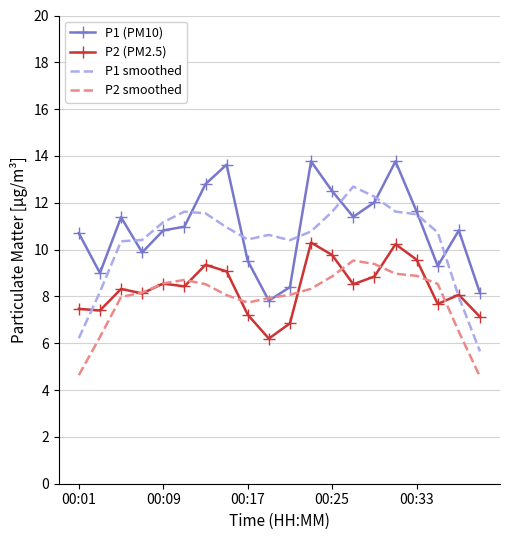

True or false: P2 (PM2.5) has more than 2 interior local peaks.

True